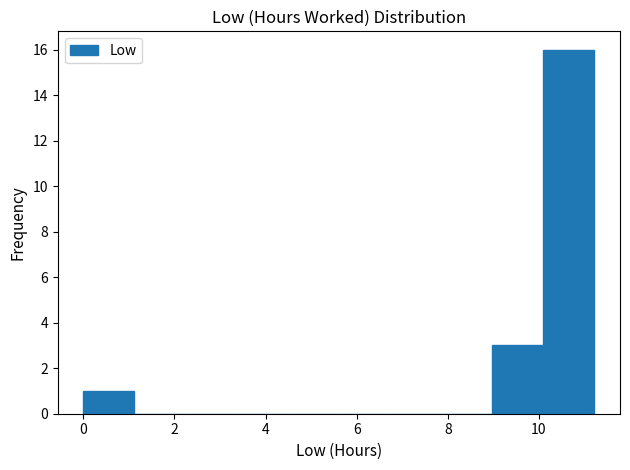

Reading left to right, list every bar in this chart as the range it spans on the x-axis followed by its height. Neither the bar edges nor the heights are printed on the chart, so give them approximately, as read against the axes.

0.0 to 1.2: 1
1.2 to 2.2: 0
2.2 to 3.4: 0
3.4 to 4.4: 0
4.4 to 5.6: 0
5.6 to 6.8: 0
6.8 to 7.8: 0
7.8 to 9.0: 0
9.0 to 10.0: 3
10.0 to 11.2: 16